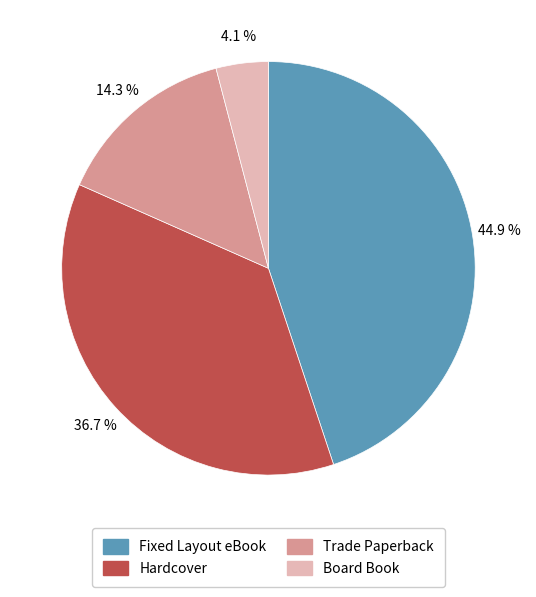

How many segments does this pie chart have?

4